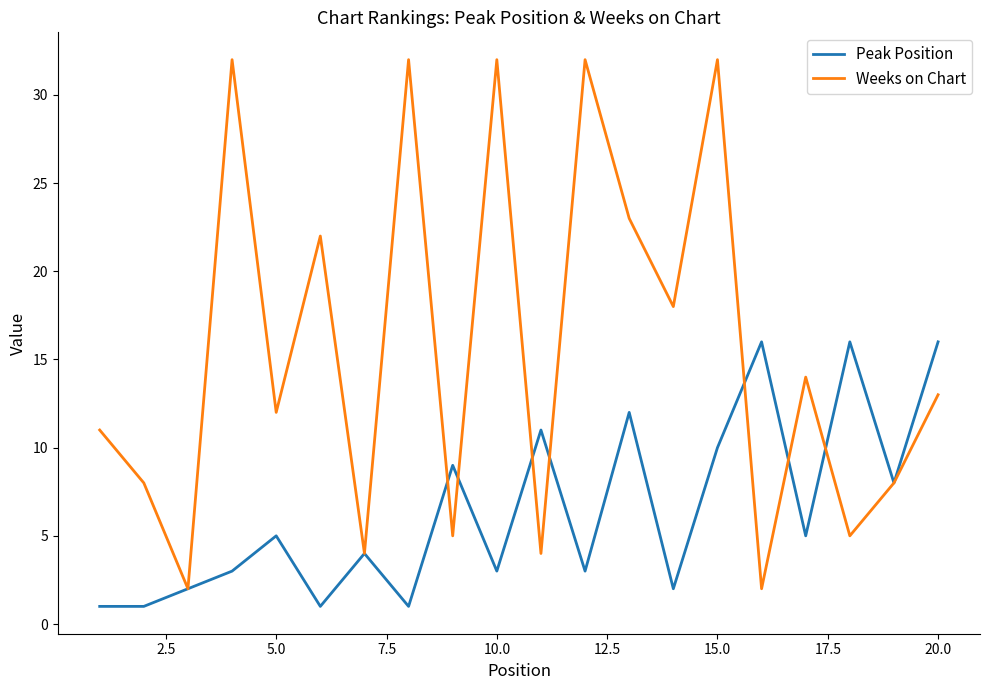

True or false: Peak Position has more than 1 points higher than both neighbors.

True